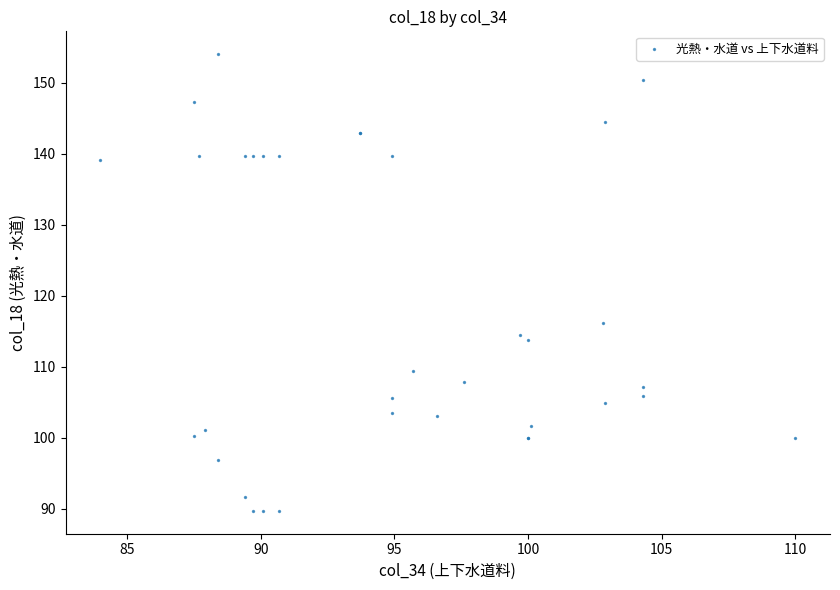

What Y value in the scatter plot is closest to 121?

116.2